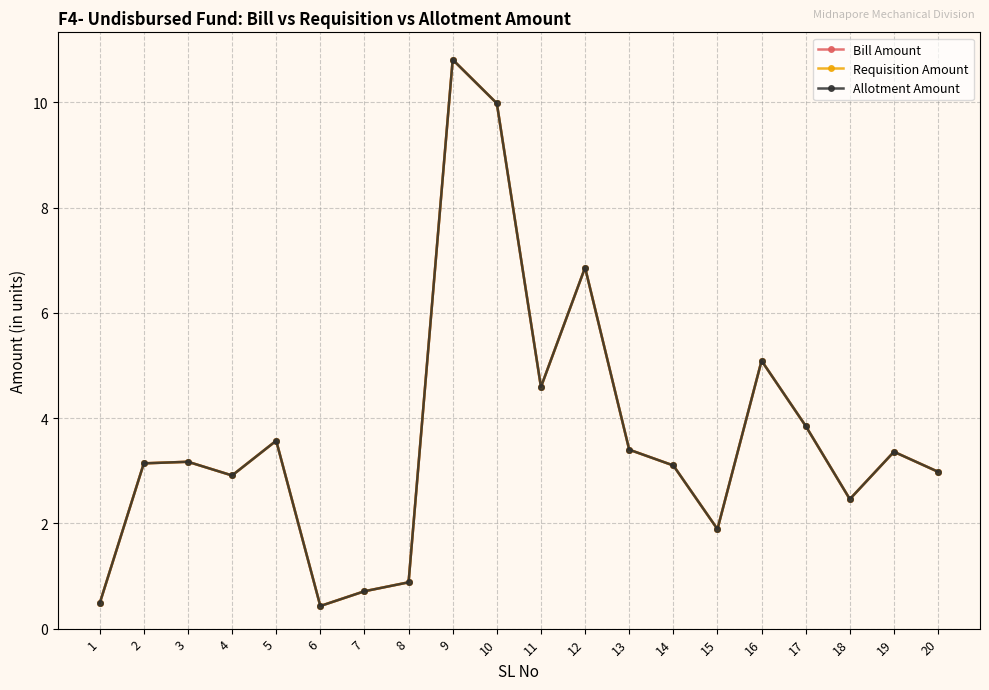

How many series are shown in this chart?

3